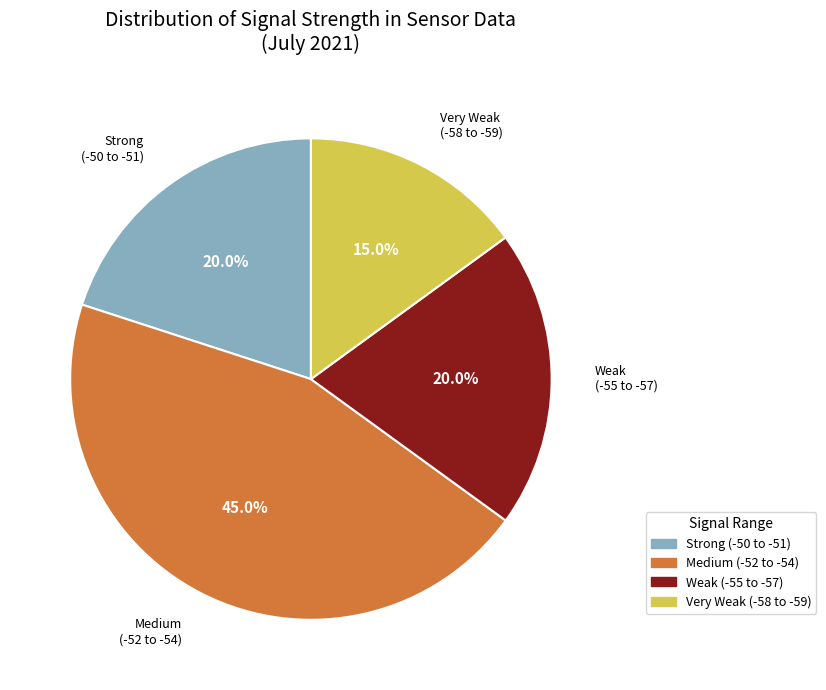

Do Medium (-52 to -54) and Very Weak (-58 to -59) together represent more than half of the pie?

Yes